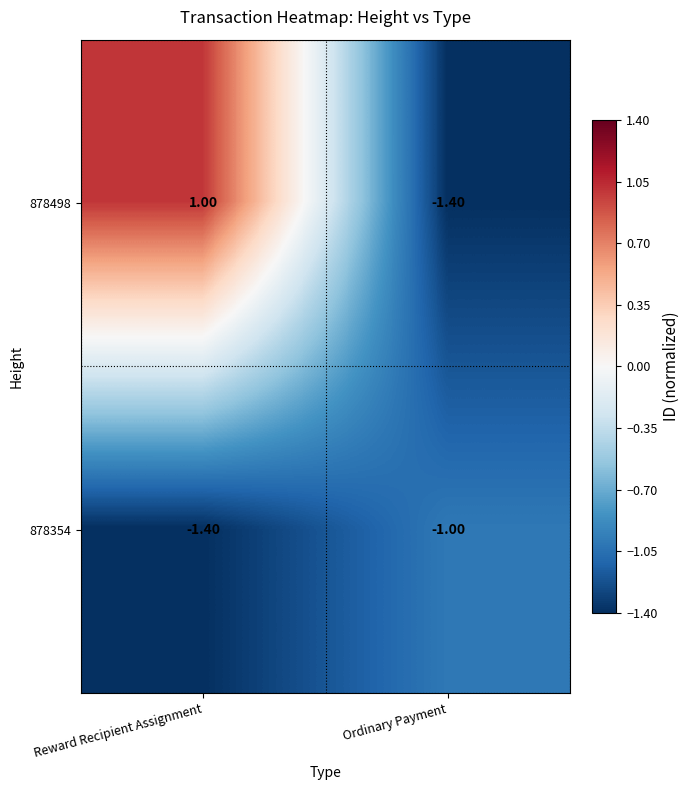

Which series has the largest total across all categories?

878498